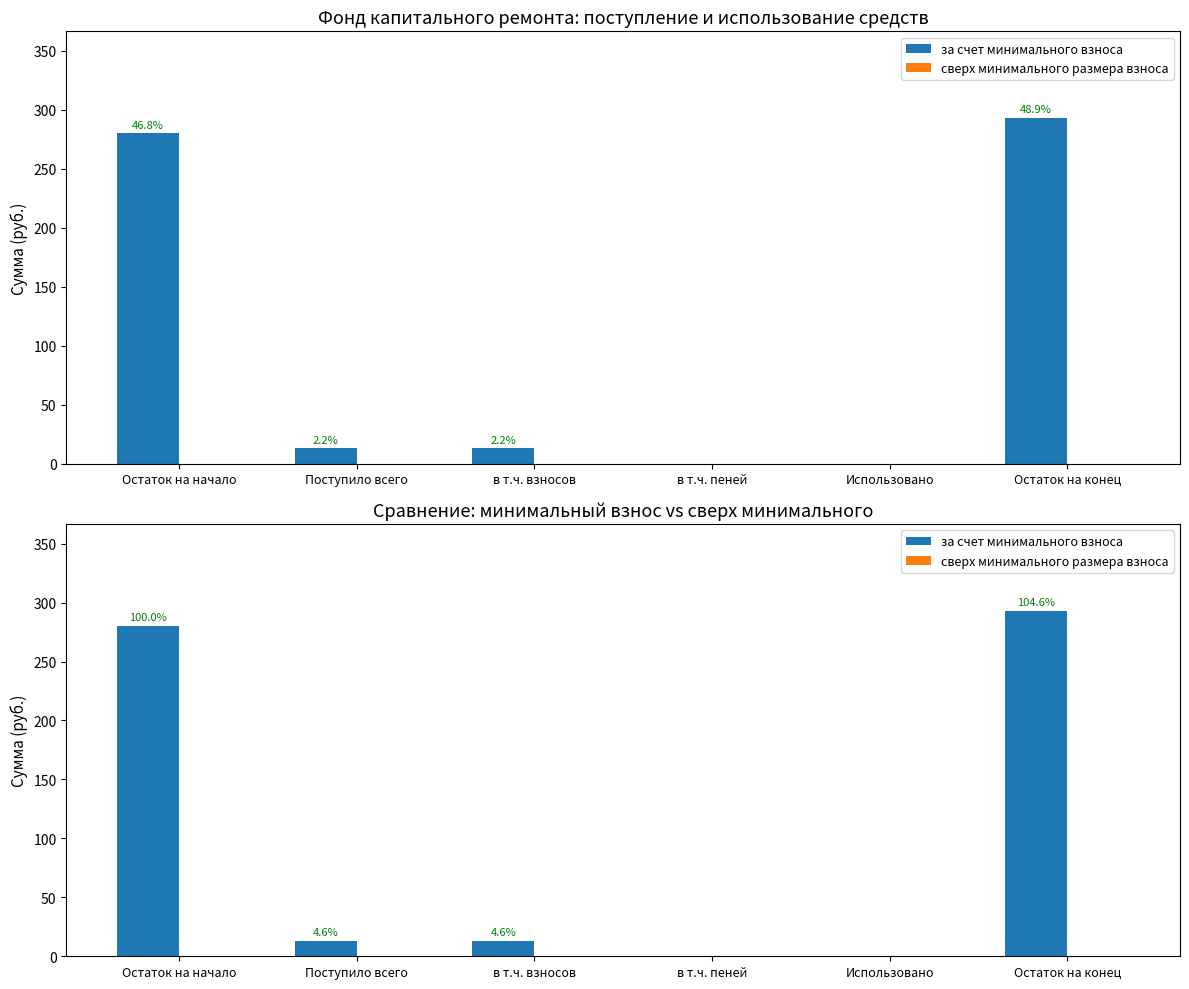

Are the bars horizontal?

No